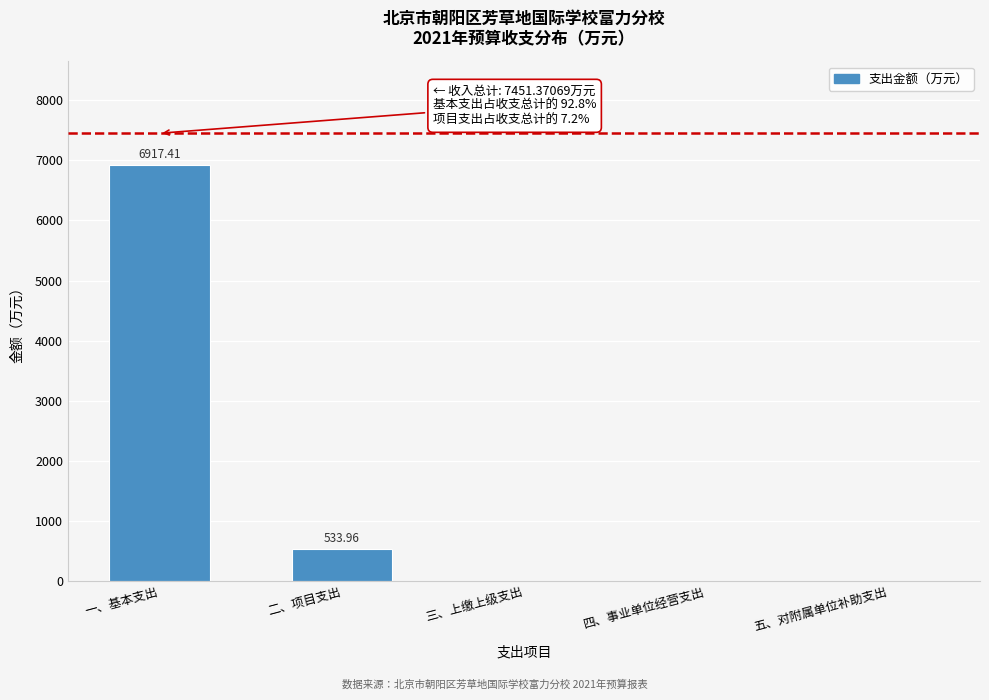

What is the sum of all values?

7451.4